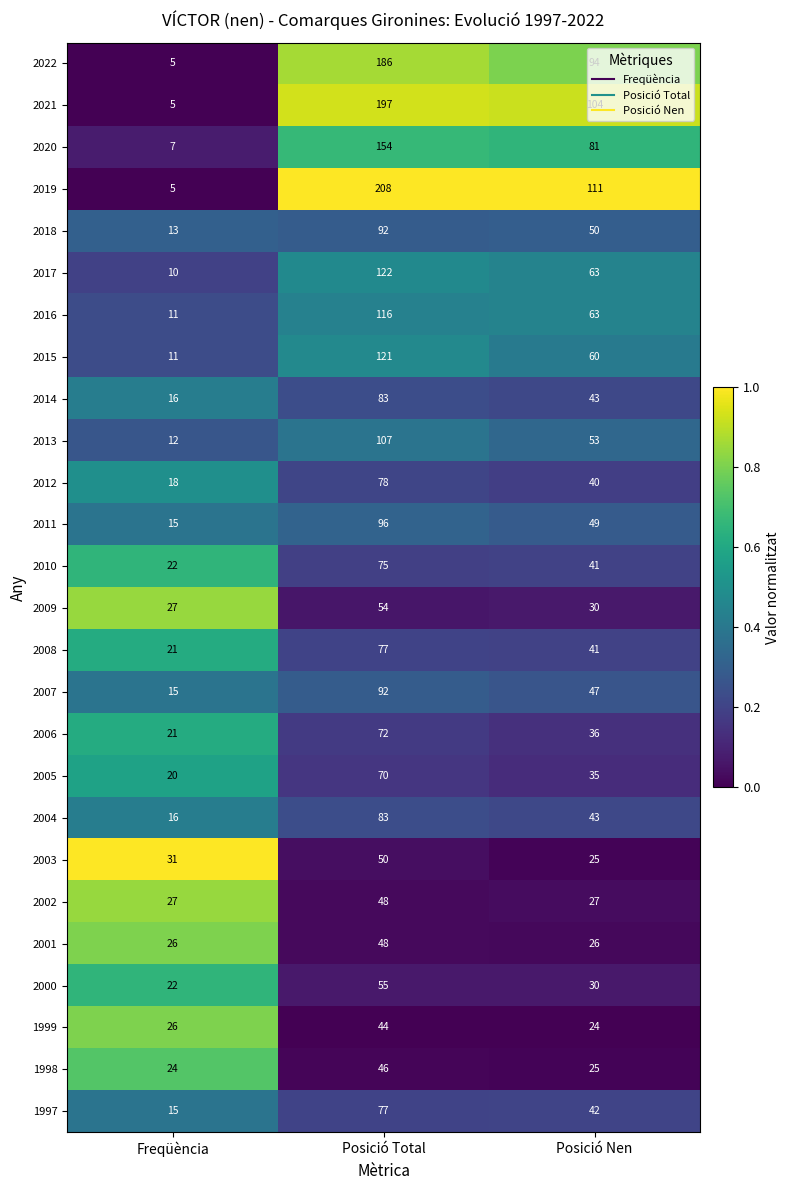

List the labels in order of 2012 value, smallest first.

Freqüència, Posició Nen, Posició Total